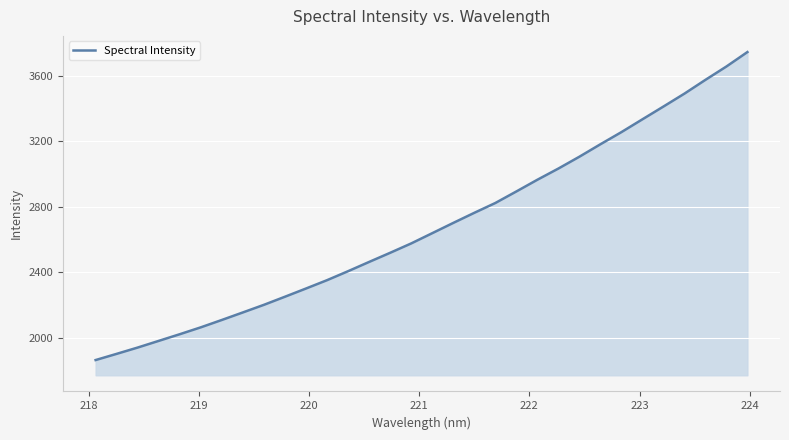

What is the minimum value shown in the chart?

1862.4